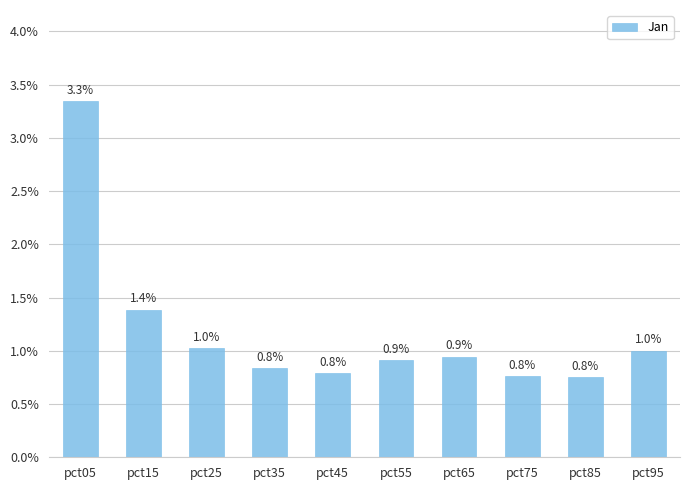

The chart shows a value of 0.3 at pct45. True or false?

False